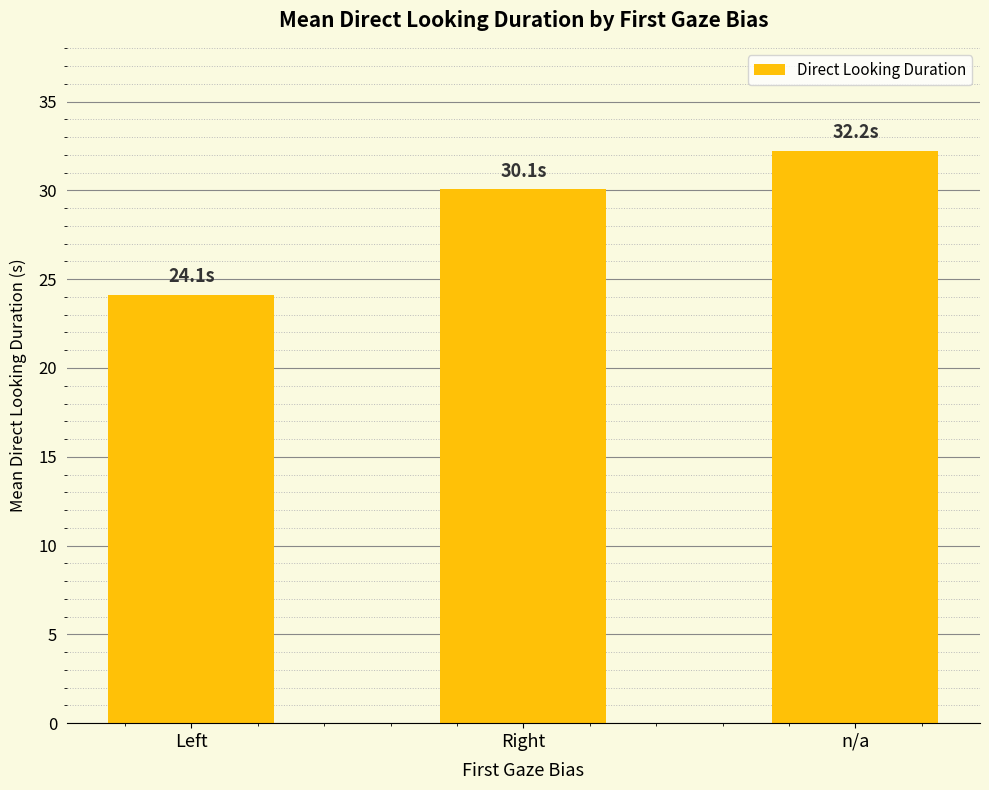

The chart shows a value of 30.1 at Right. True or false?

True